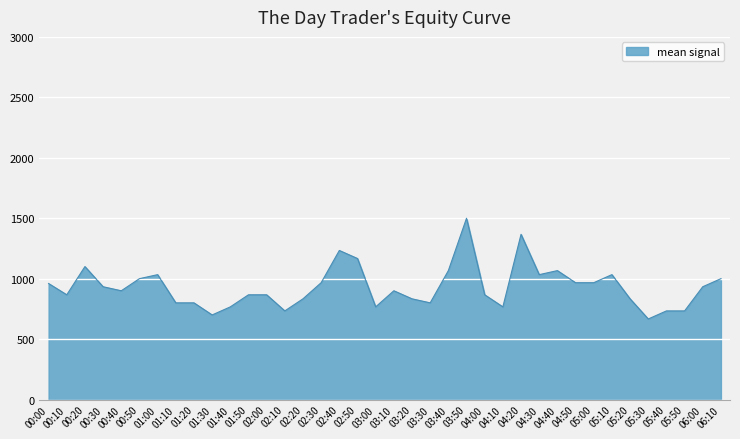

What position from the left is 00:20?

3